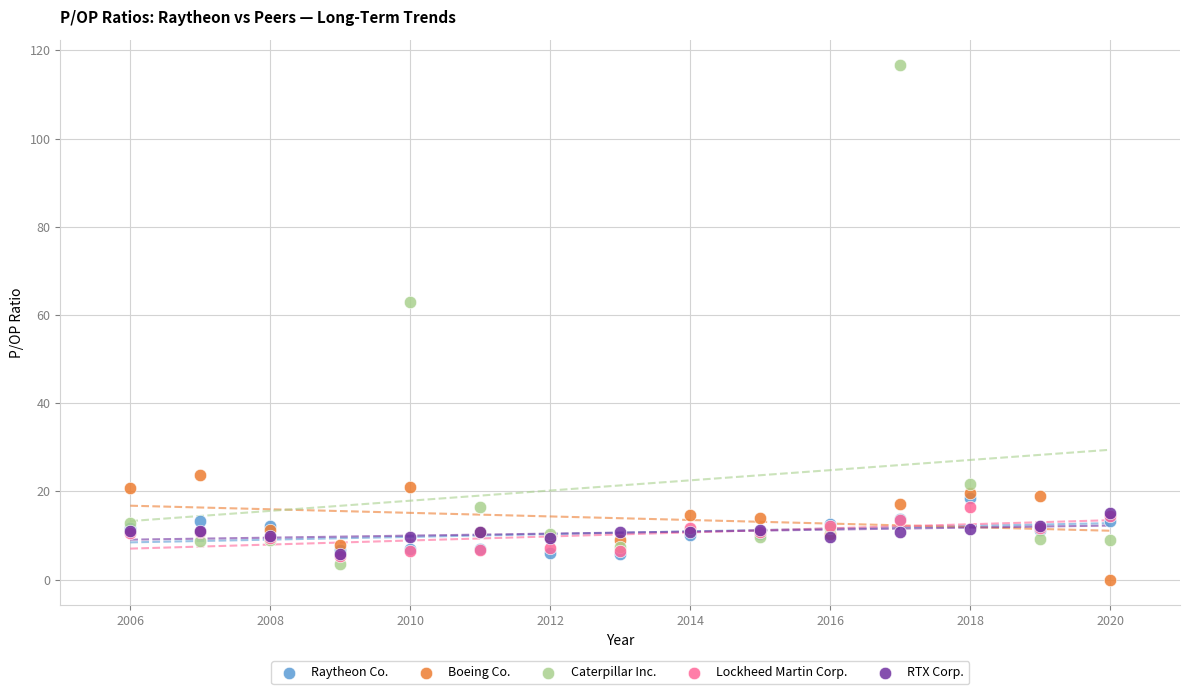

What are all the series names shown in the legend?

Raytheon Co., Boeing Co., Caterpillar Inc., Lockheed Martin Corp., RTX Corp.